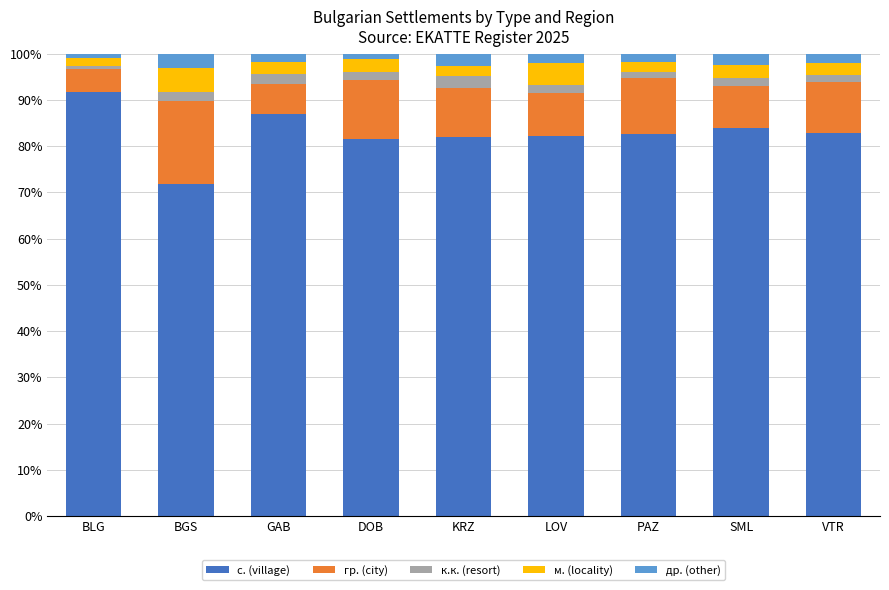

What is the difference between the maximum and minimum values in the с. (village) series?

19.9